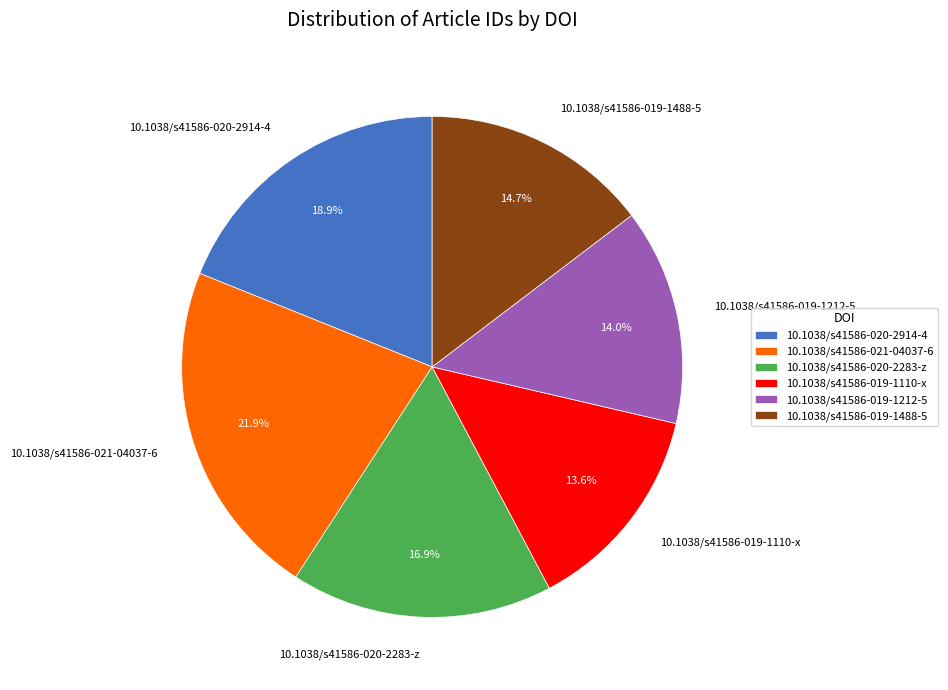

How much of the chart is everything except 10.1038/s41586-021-04037-6?

78.1%